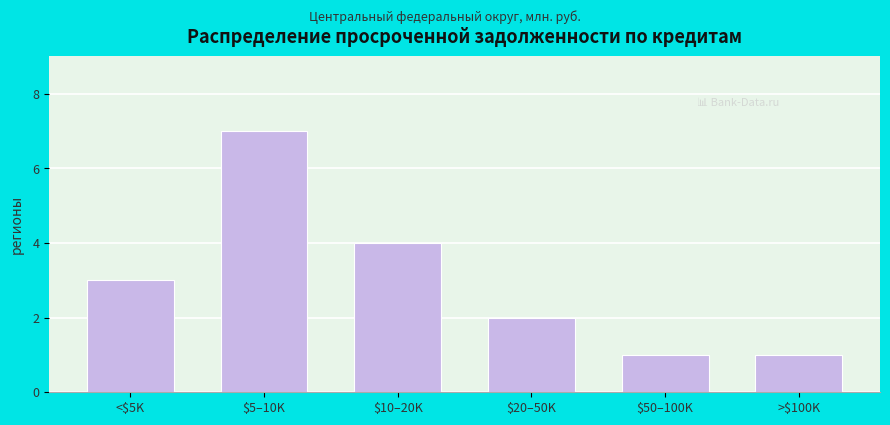

Reading left to right, list all the values displayed in this chart.

3	7	4	2	1	1